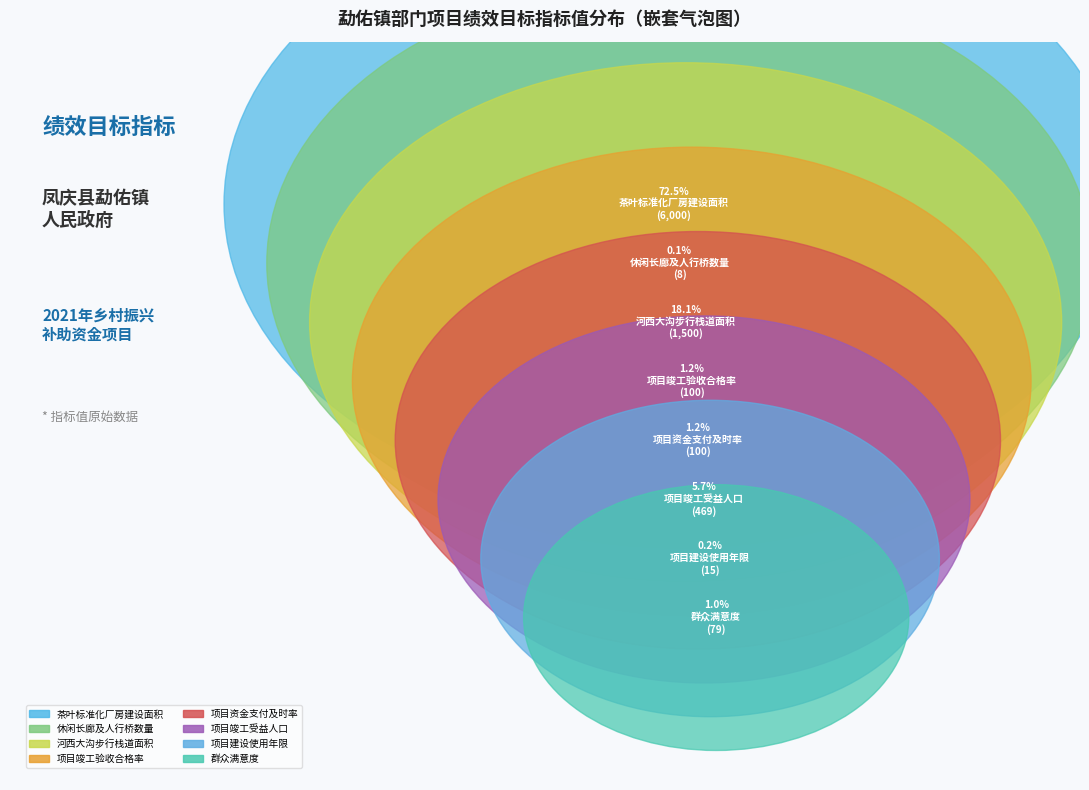

The 项目竣工验收合格率 slice represents 11% of the pie. True or false?

False